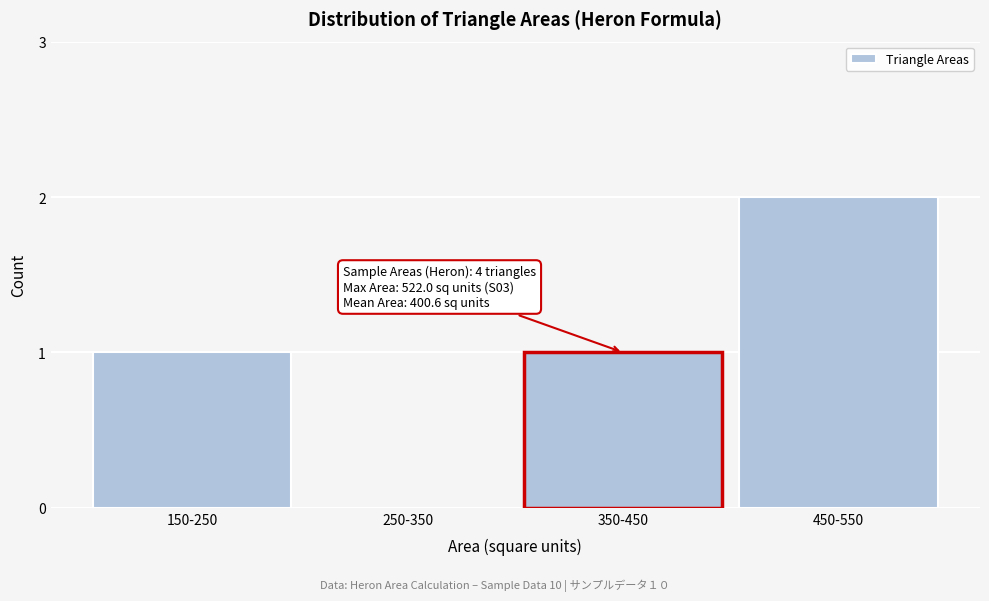

Reading right to left, extract all data points from this chart.

450-550=2	350-450=1	250-350=0	150-250=1